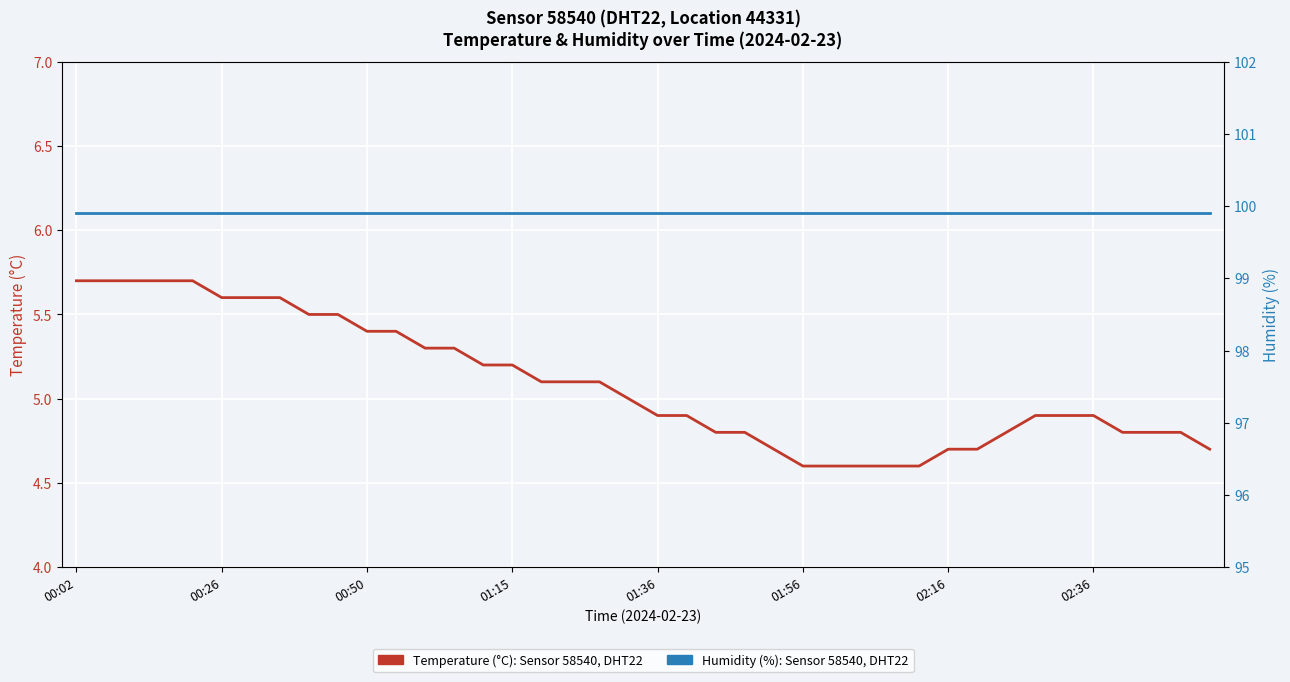

What is the difference between the maximum and second lowest values in the Temperature (°C) series?

1.1